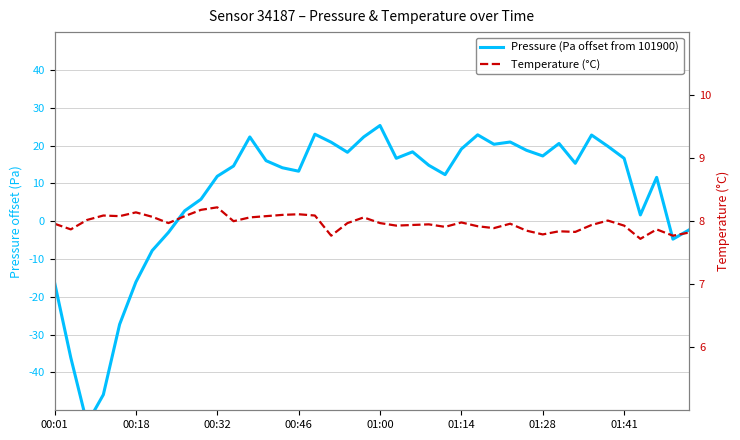

The value of Pressure (Pa offset from 101900) at 01:28 is -4.4. True or false?

False